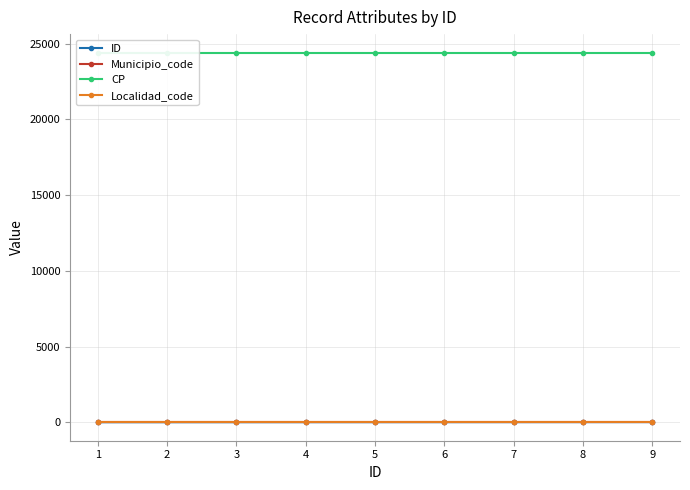

Reading left to right, extract all data points from this chart.

ID: 1	2	3	4	5	6	7	8	9
Municipio_code: 4	4	4	4	4	4	4	4	4
CP: 24400	24400	24400	24400	24400	24400	24400	24400	24400
Localidad_code: 1	1	1	1	1	1	1	1	1